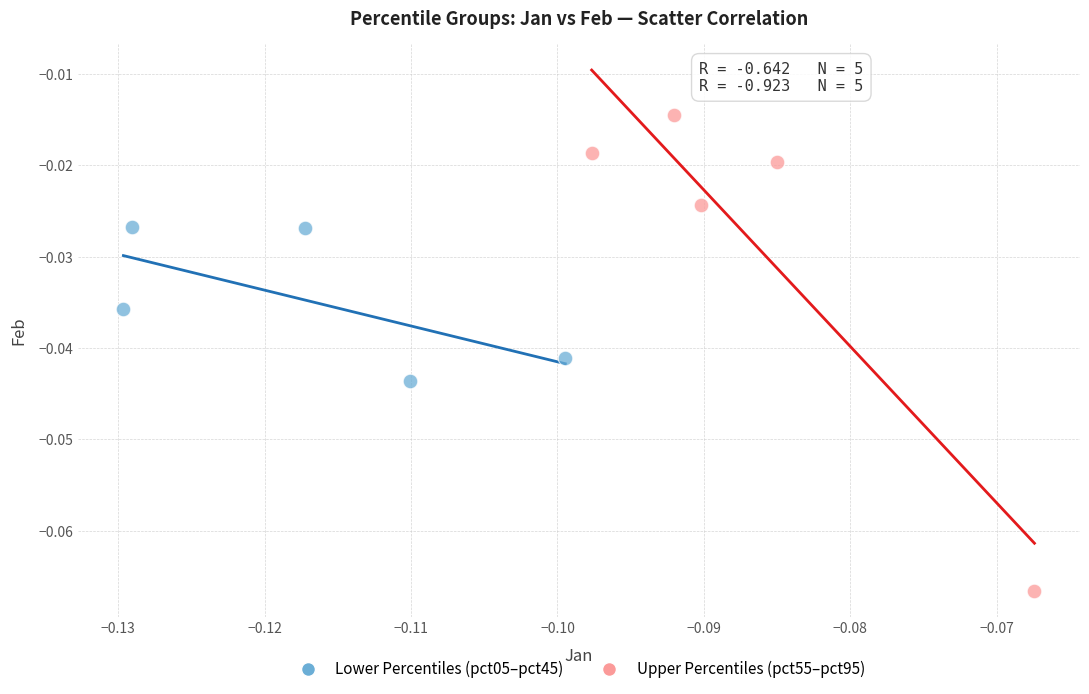

Which series contains the highest Y value?

Upper Percentiles (pct55–pct95)